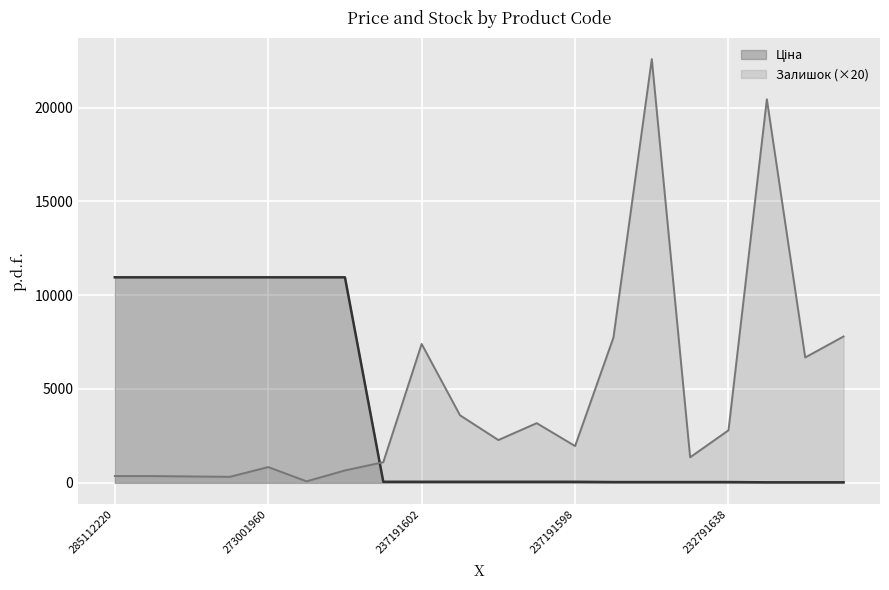

Count the number of data series in this chart.

2